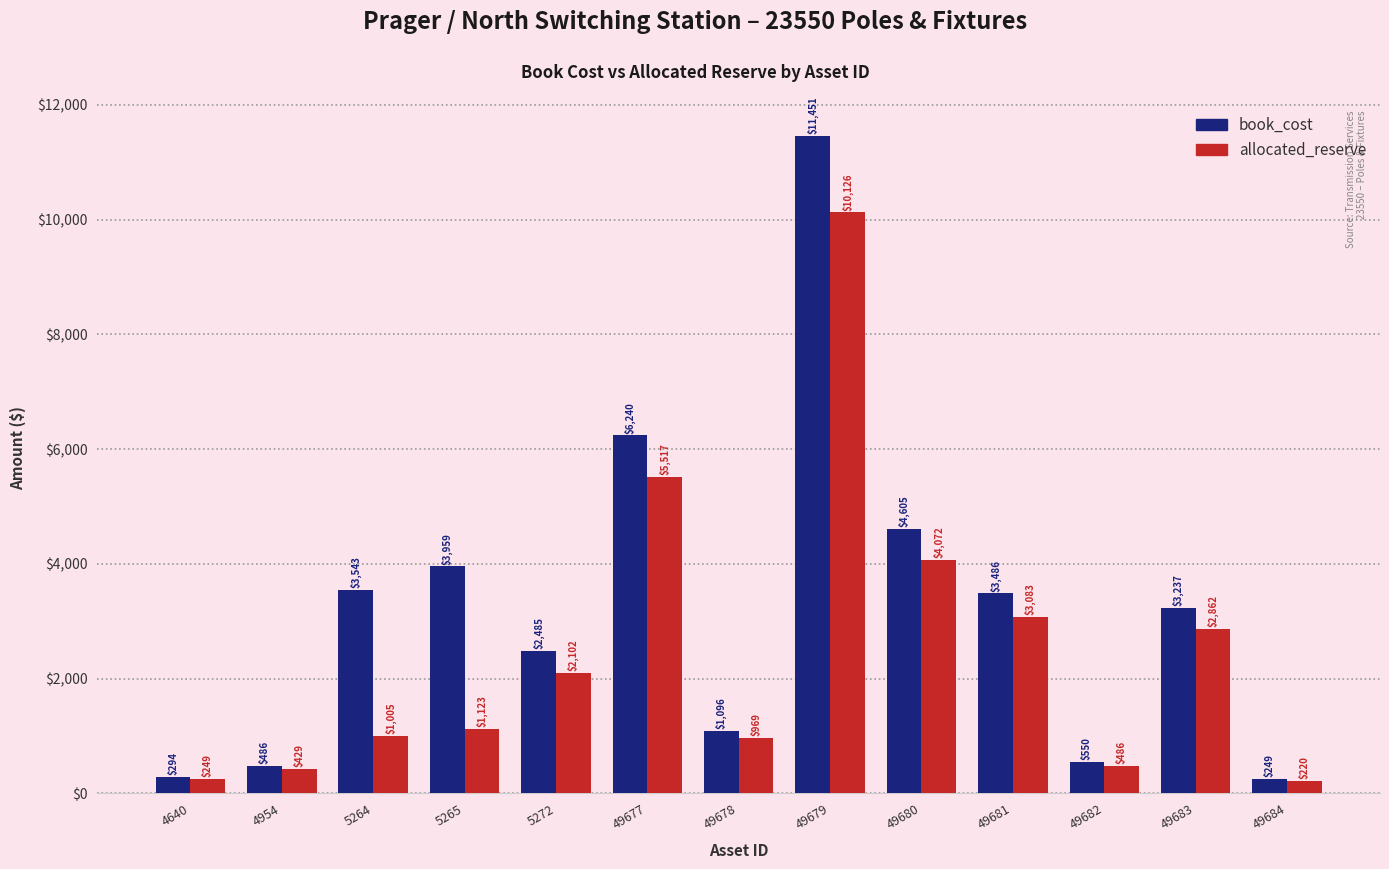

At which category does the chart reach its peak across all series?

49679